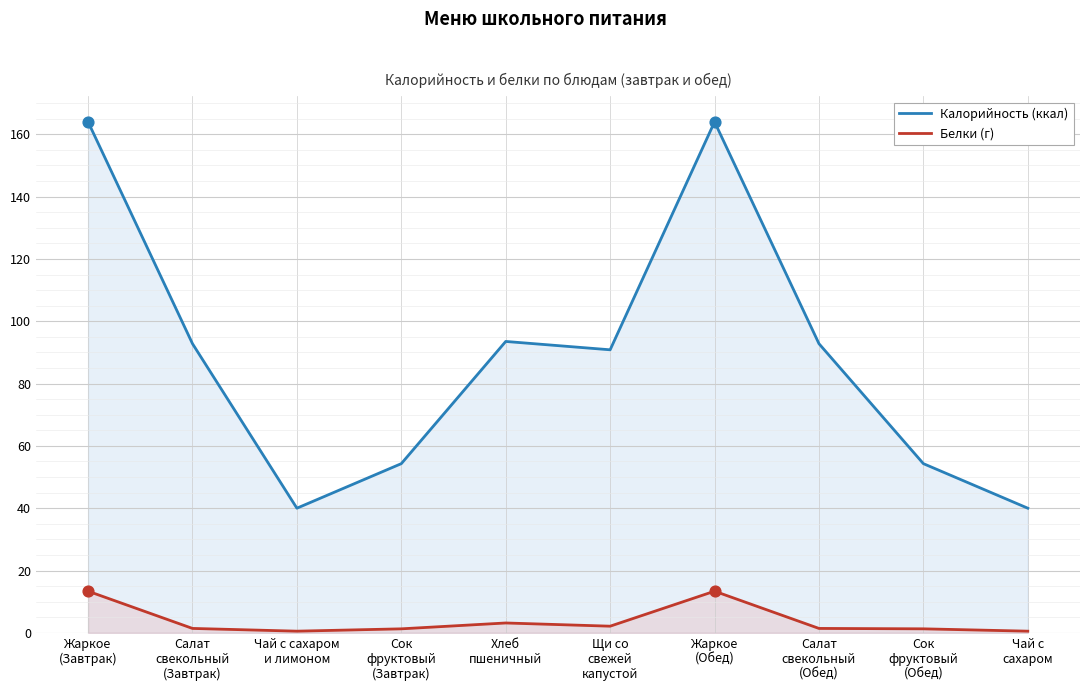

At how many categories does at least one series exceed 153?

2